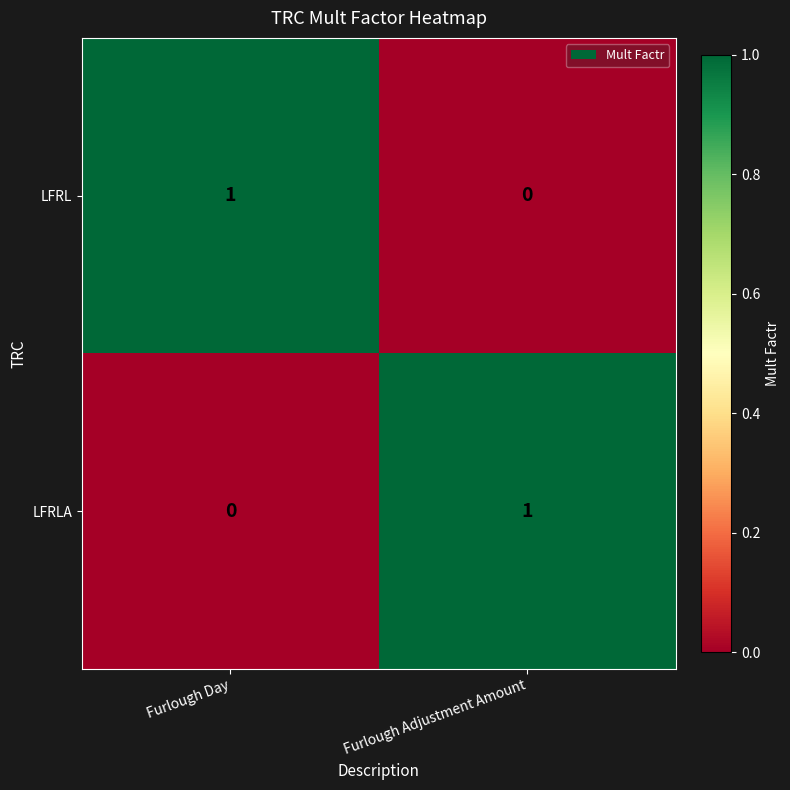

Reading left to right, list all the values displayed in this chart.

LFRL: Furlough Day=1	Furlough Adjustment Amount=0
LFRLA: Furlough Day=0	Furlough Adjustment Amount=1